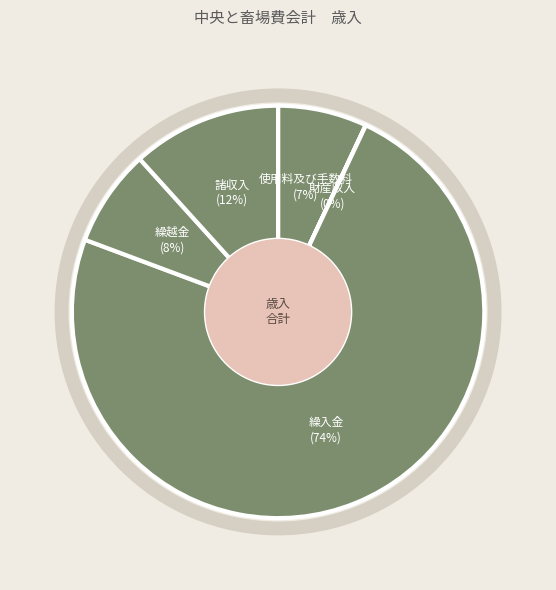

Which category has the biggest portion of the pie?

繰入金